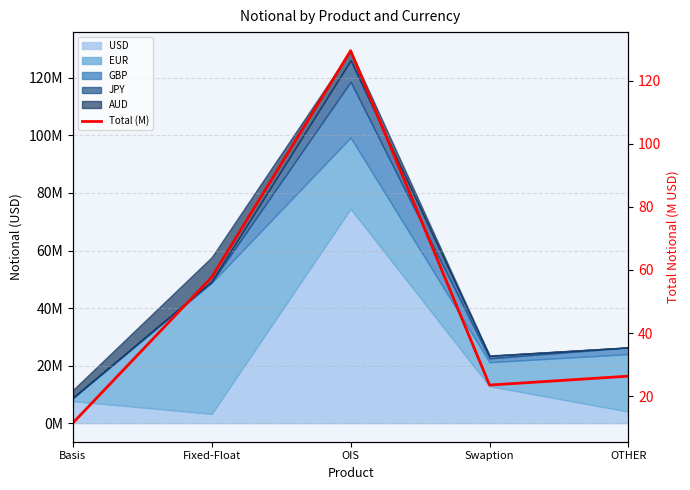

How many values exceed 26?

3